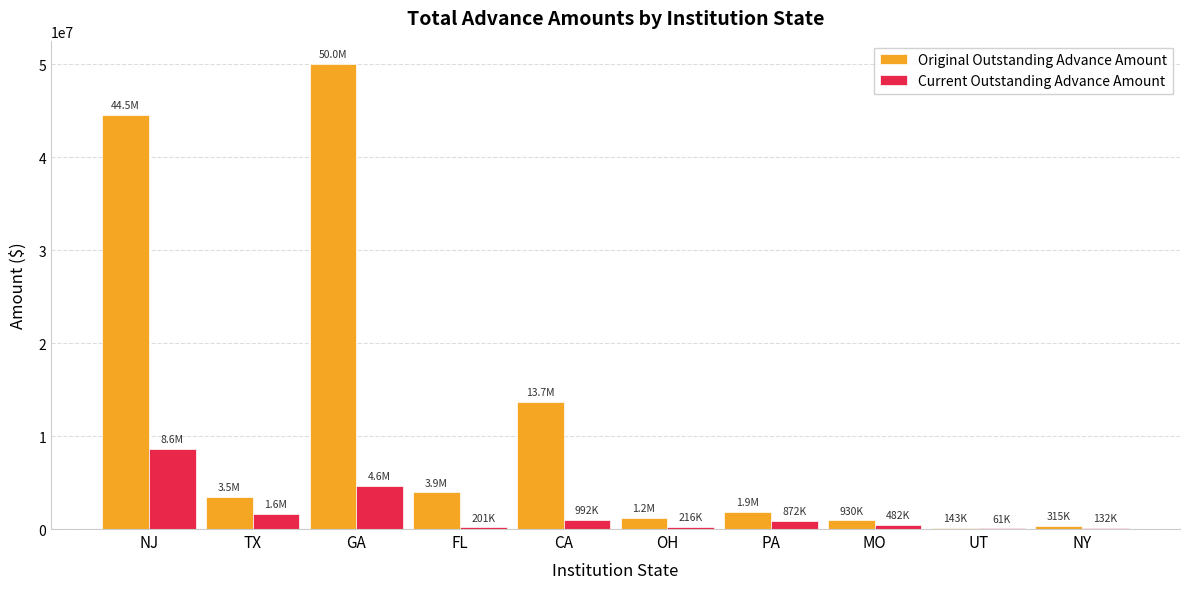

Is it true that Original Outstanding Advance Amount equals 1871630.4 at PA?

True